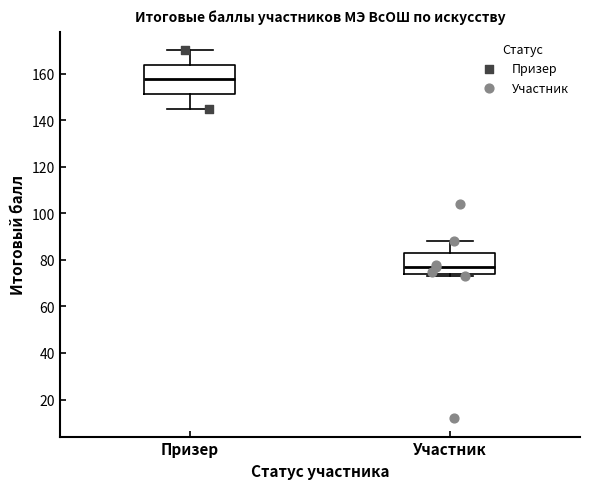

Where is the upper edge of the box for Призер on the y-axis? The values are not printed on the chart, so give them approximately, as read against the axis.

164